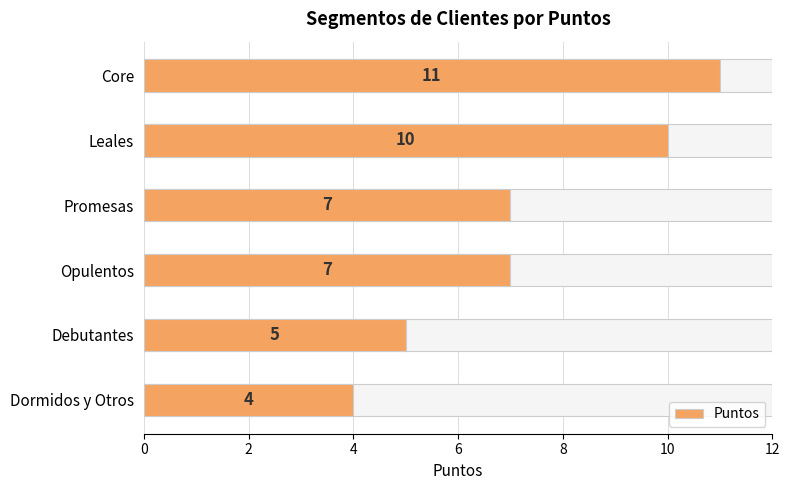

What is the maximum value shown in the chart?

11